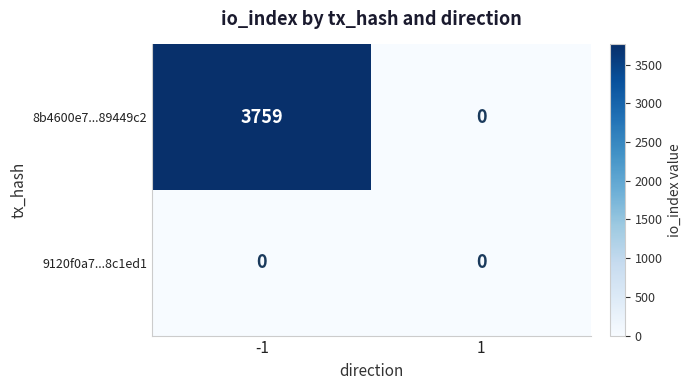

The 9120f0a7...8c1ed1 series shows 0 at 1. True or false?

True